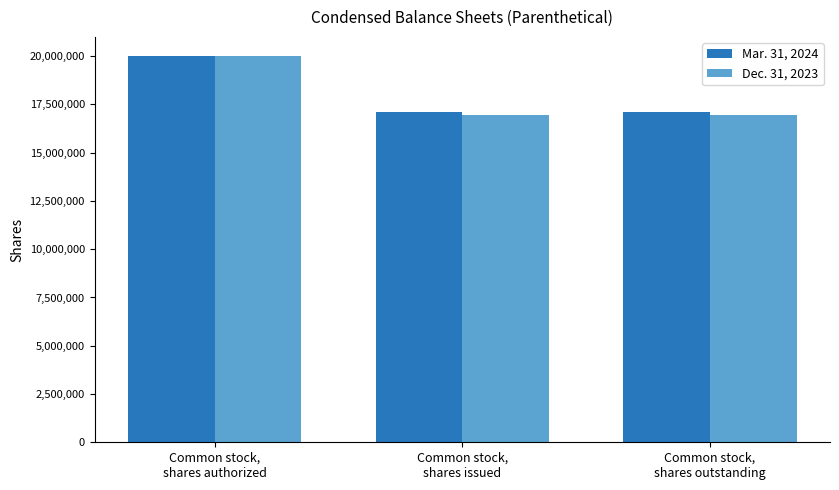

Which category has the highest value across all series?

Common stock,
shares authorized